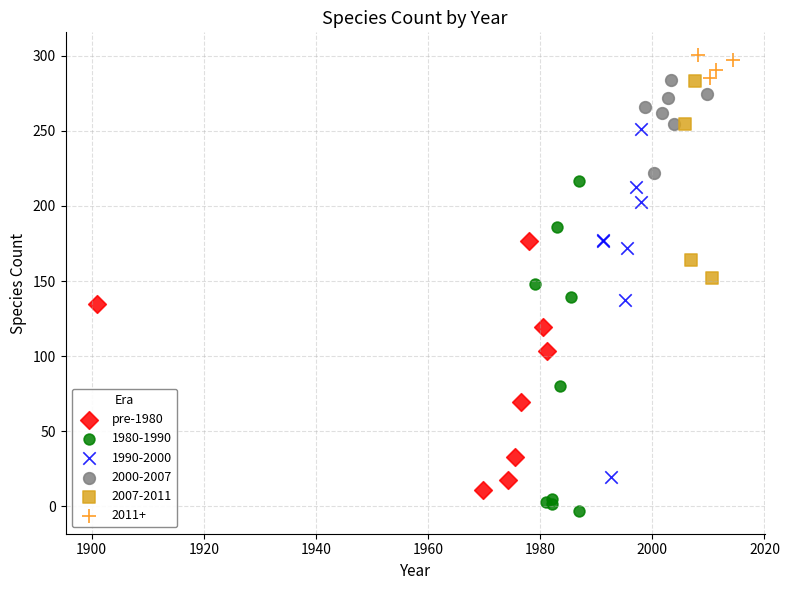

Which series reaches the minimum Y coordinate?

1980-1990